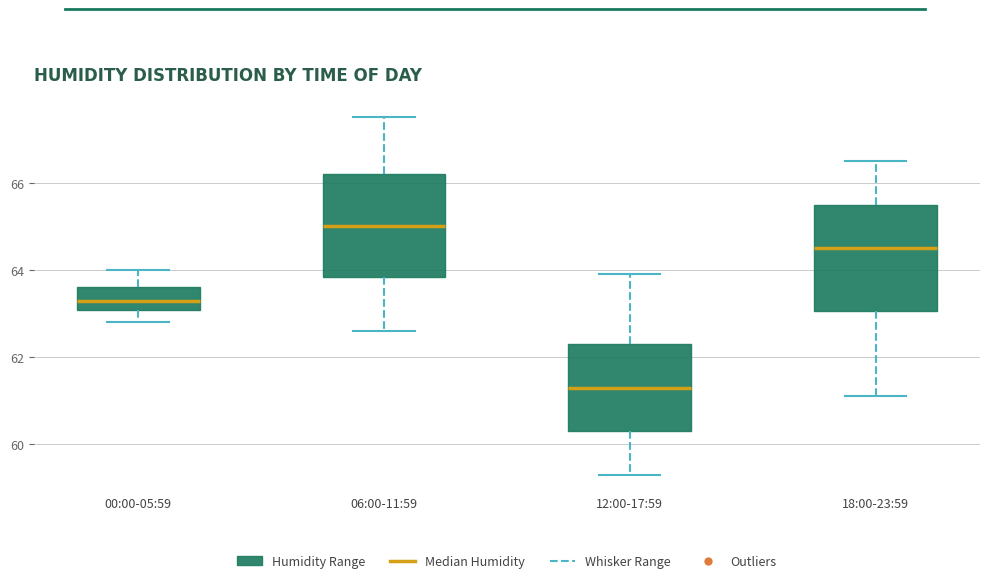

Reading left to right, read every box against the y-axis: the position of its median line, the range the box covers, and the ends of its whiskers. The values are not printed on the chart, so give them approximately, as read against the axis.

00:00-05:59: median 63.4, box 63.0 to 63.6, whiskers 62.8 to 64.0
06:00-11:59: median 65.0, box 63.8 to 66.2, whiskers 62.6 to 67.6
12:00-17:59: median 61.4, box 60.4 to 62.4, whiskers 59.4 to 64.0
18:00-23:59: median 64.6, box 63.0 to 65.6, whiskers 61.2 to 66.6